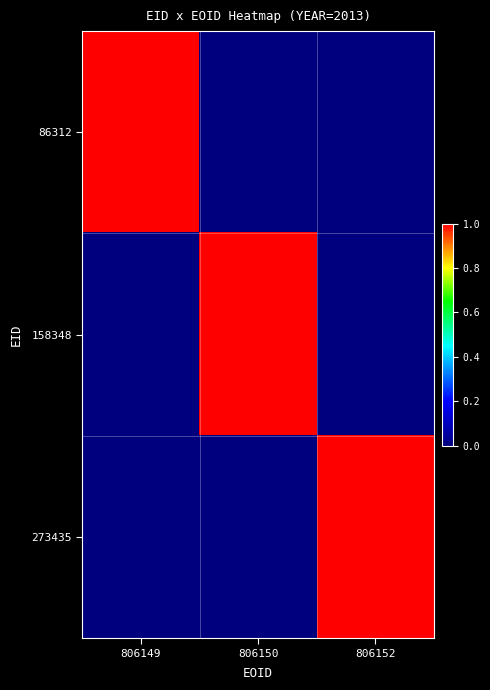

Which series has the largest range (max minus min)?

273435